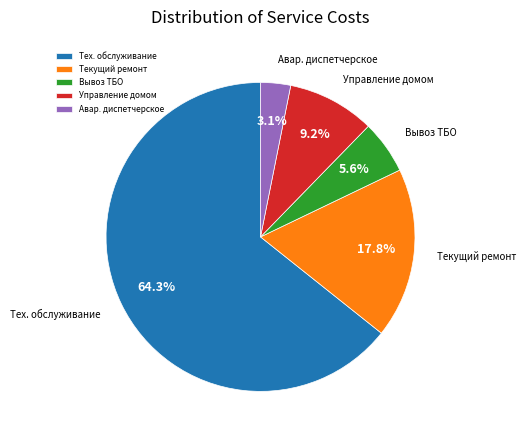

Which slice is the smallest?

Авар. диспетчерское